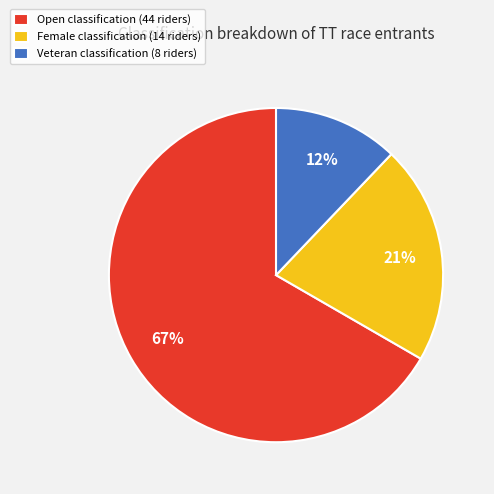

Is there any slice that represents more than half of the pie?

Yes